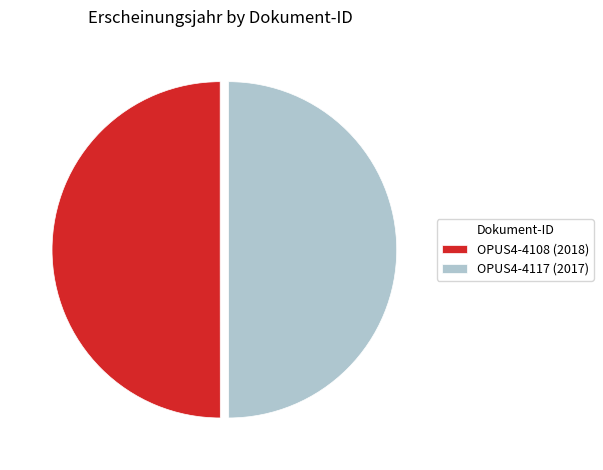

What is the ratio of the value at OPUS4-4108 (2018) to the value at OPUS4-4117 (2017)?

1.0